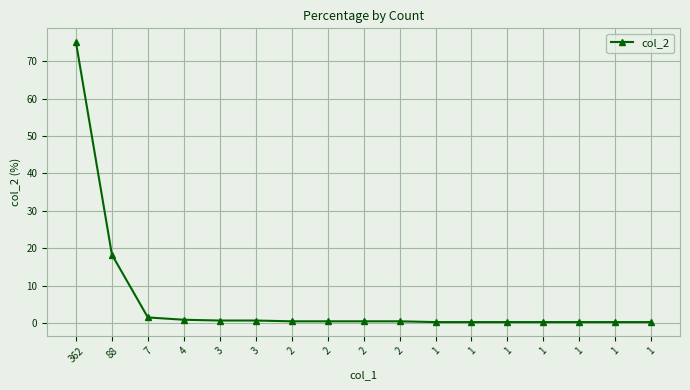

What is the difference between the maximum and second lowest values?

74.9